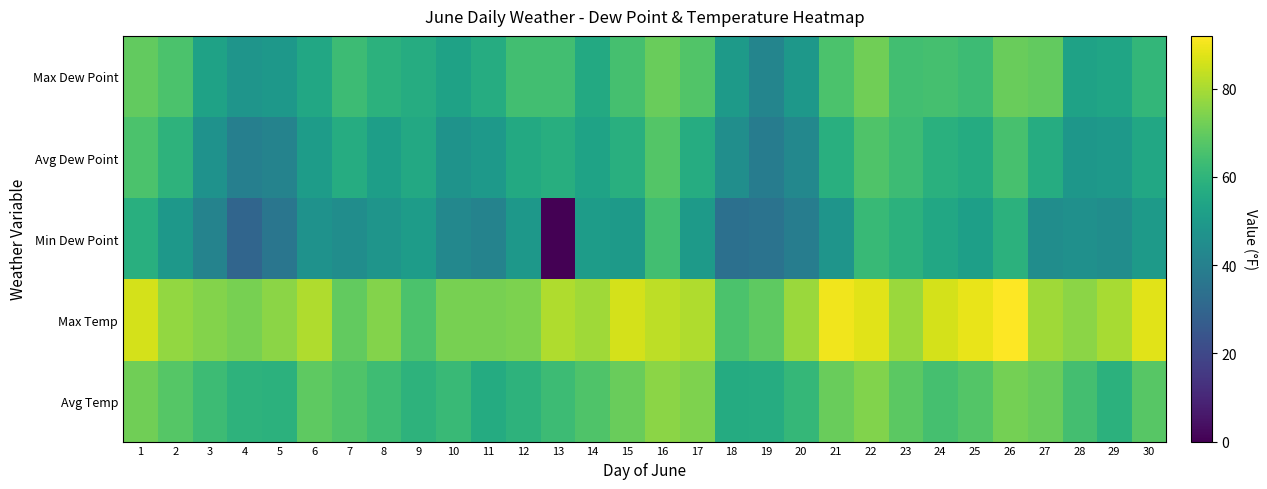

Which series has the largest total across all categories?

Max Temp